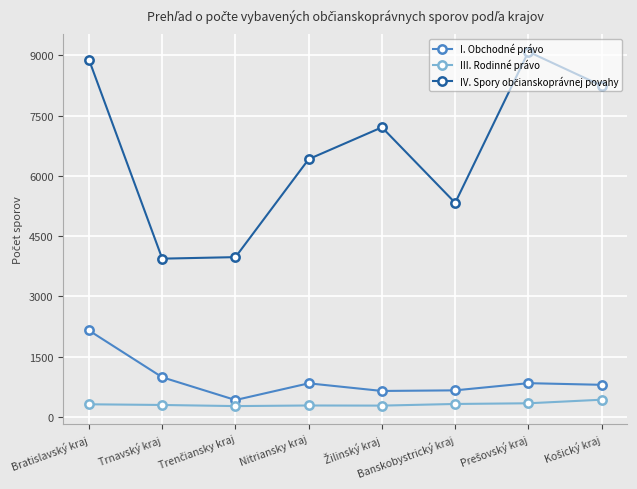

True or false: I. Obchodné právo has a value of 3320 at Bratislavský kraj.

False